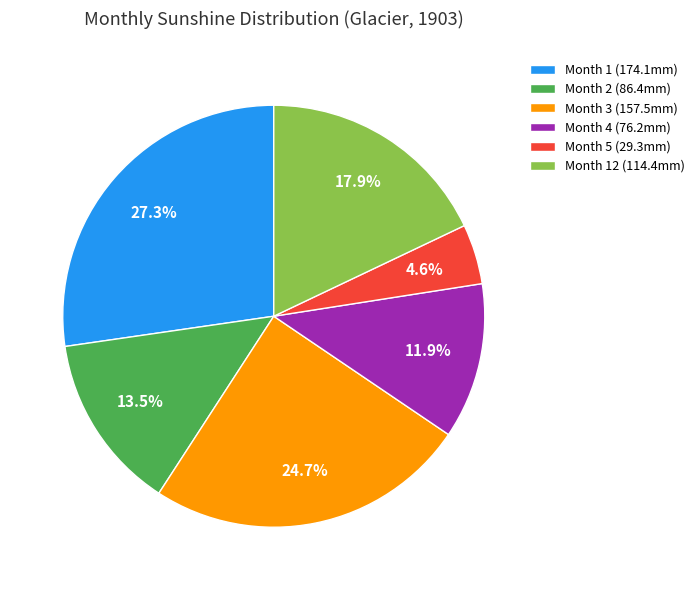

Rank the categories by value from highest to lowest.

Month 1 (174.1mm), Month 3 (157.5mm), Month 12 (114.4mm), Month 2 (86.4mm), Month 4 (76.2mm), Month 5 (29.3mm)